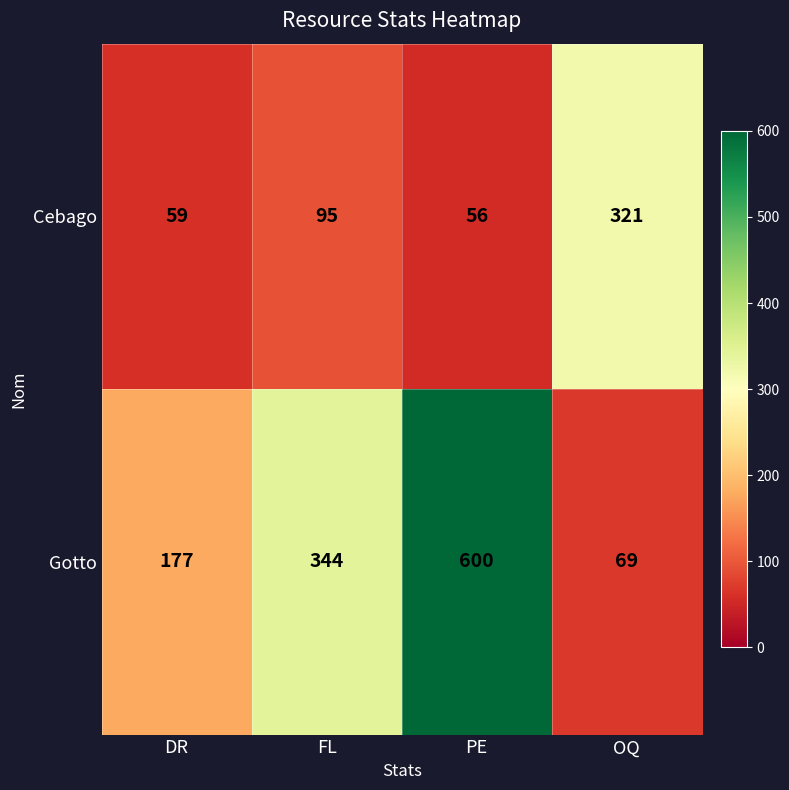

Rank the series by their maximum value, from lowest to highest.

Cebago, Gotto